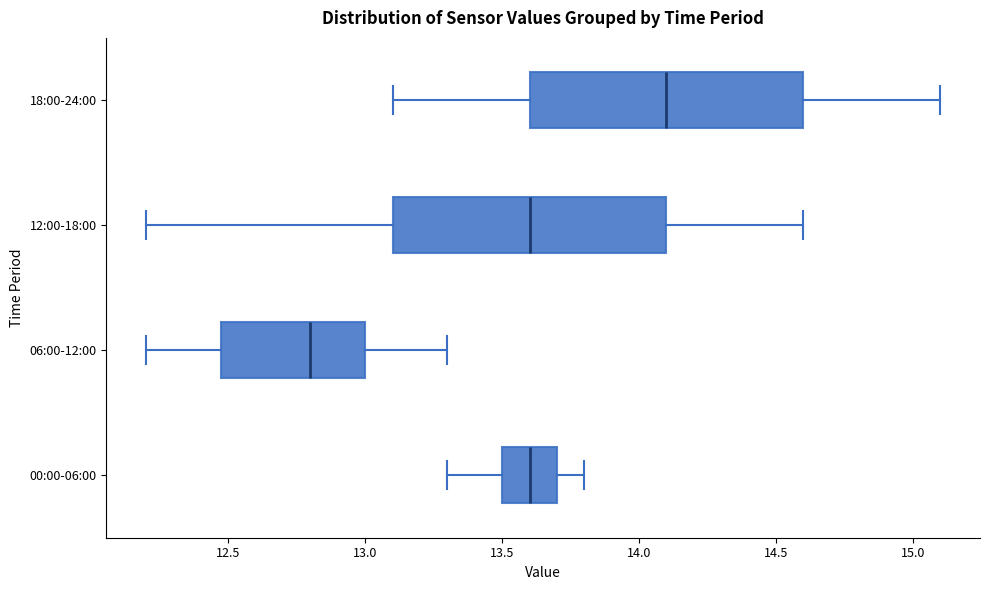

Reading bottom to top, read every box against the x-axis: the position of its median line, the range the box covers, and the ends of its whiskers. The values are not printed on the chart, so give them approximately, as read against the axis.

00:00-06:00: median 13.6, box 13.5 to 13.7, whiskers 13.3 to 13.8
06:00-12:00: median 12.8, box 12.5 to 13.0, whiskers 12.2 to 13.3
12:00-18:00: median 13.6, box 13.1 to 14.1, whiskers 12.2 to 14.6
18:00-24:00: median 14.1, box 13.6 to 14.6, whiskers 13.1 to 15.1